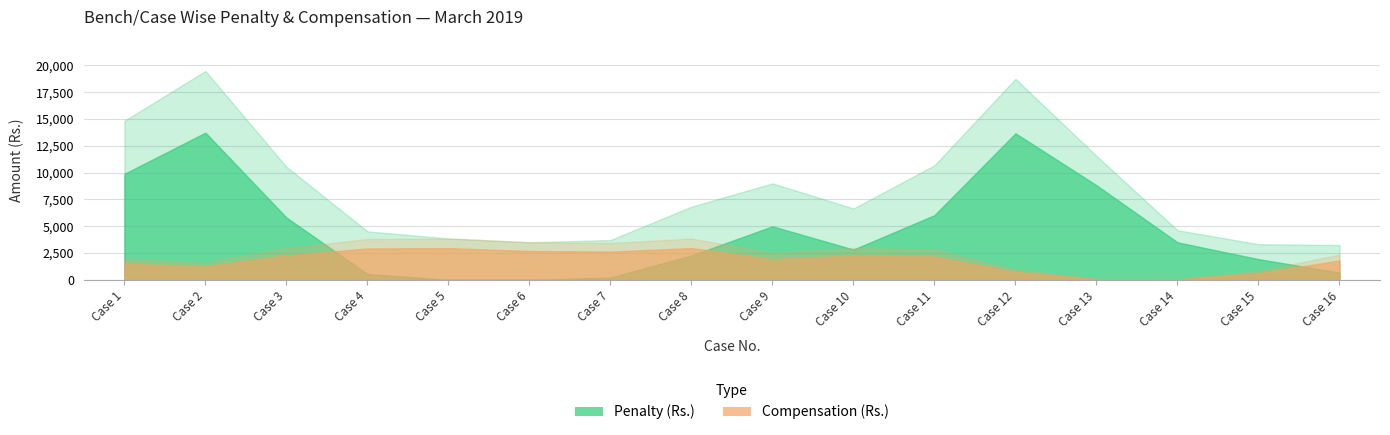

At how many categories does at least one series exceed 14290?

2